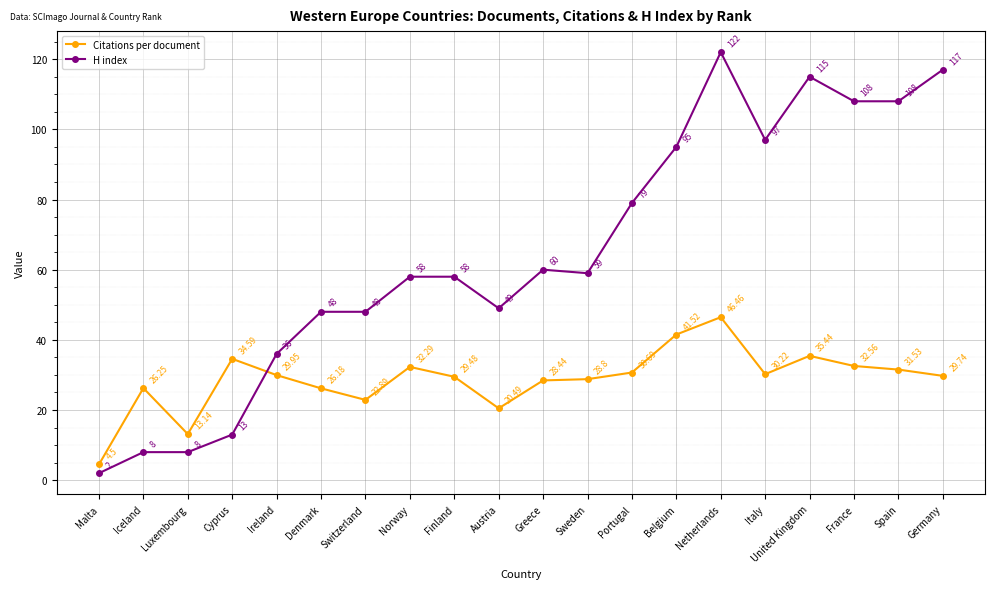

At which label does H index reach its minimum?

Malta